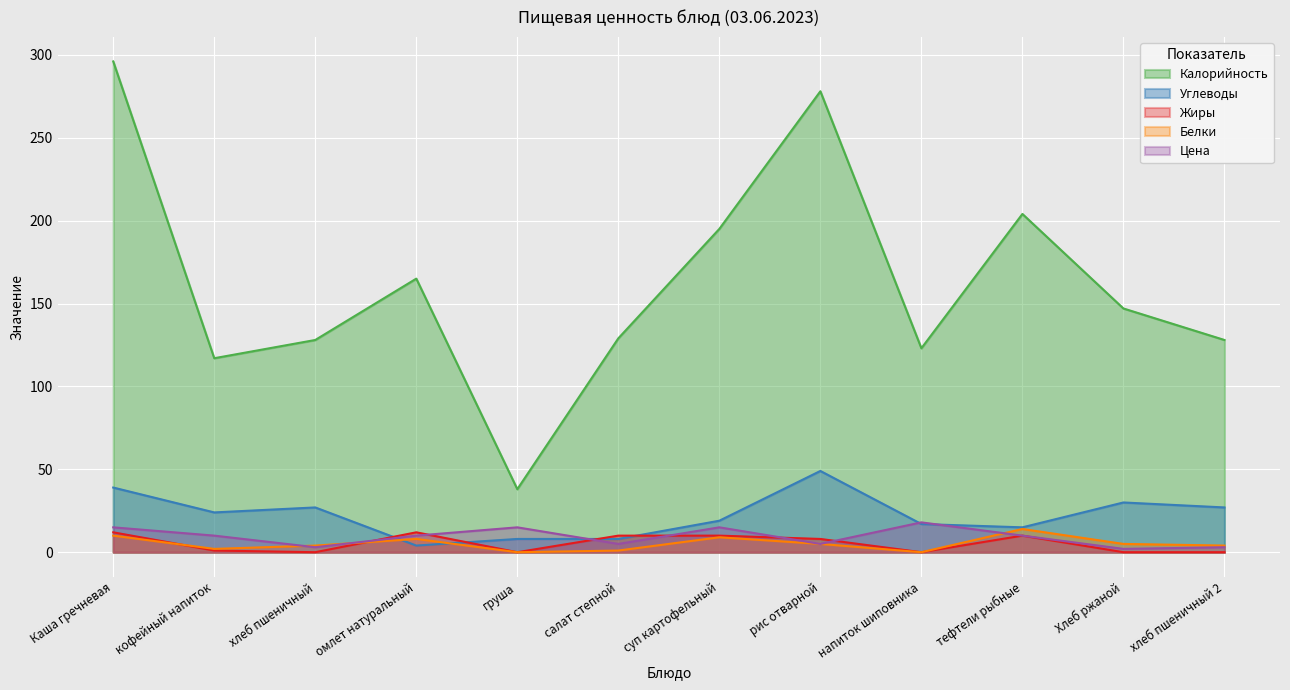

Reading right to left, list all the values displayed in this chart.

Цена: хлеб пшеничный 2=3	Хлеб ржаной=2	тефтели рыбные=10	напиток шиповника=18	рис отварной=5	суп картофельный=15	салат степной=5	груша=15	омлет натуральный=10	хлеб пшеничный=3	кофейный напиток=10	Каша гречневая=15
Калорийность: хлеб пшеничный 2=128	Хлеб ржаной=147	тефтели рыбные=204	напиток шиповника=123	рис отварной=278	суп картофельный=195	салат степной=129	груша=38	омлет натуральный=165	хлеб пшеничный=128	кофейный напиток=117	Каша гречневая=296
Белки: хлеб пшеничный 2=4	Хлеб ржаной=5	тефтели рыбные=14	напиток шиповника=0	рис отварной=5	суп картофельный=9	салат степной=1	груша=0	омлет натуральный=8	хлеб пшеничный=4	кофейный напиток=2	Каша гречневая=10
Жиры: хлеб пшеничный 2=0	Хлеб ржаной=0	тефтели рыбные=10	напиток шиповника=0	рис отварной=8	суп картофельный=10	салат степной=10	груша=0	омлет натуральный=12	хлеб пшеничный=0	кофейный напиток=1	Каша гречневая=12
Углеводы: хлеб пшеничный 2=27	Хлеб ржаной=30	тефтели рыбные=15	напиток шиповника=17	рис отварной=49	суп картофельный=19	салат степной=8	груша=8	омлет натуральный=4	хлеб пшеничный=27	кофейный напиток=24	Каша гречневая=39